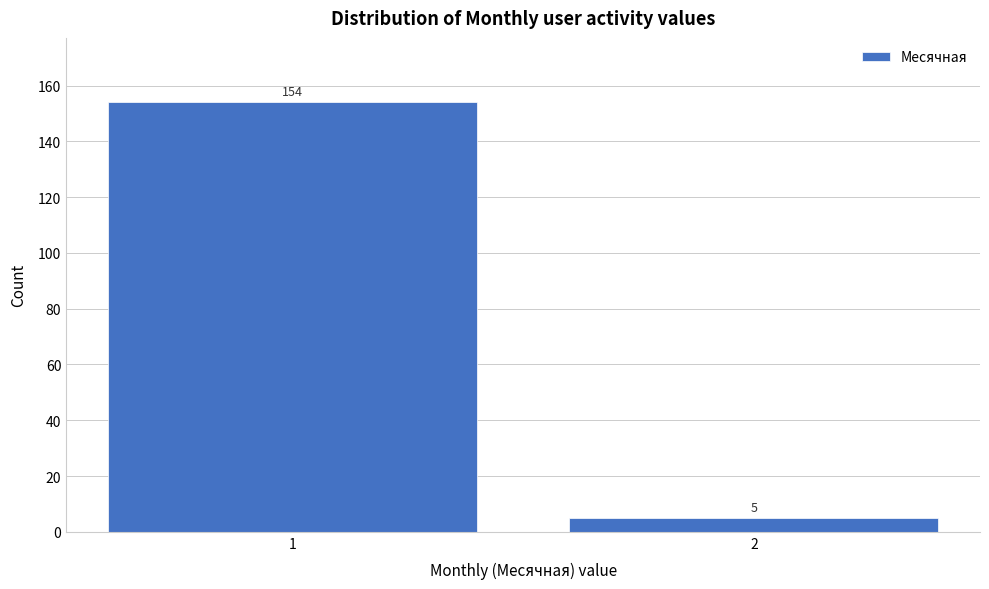

Reading right to left, extract all data points from this chart.

2=5	1=154